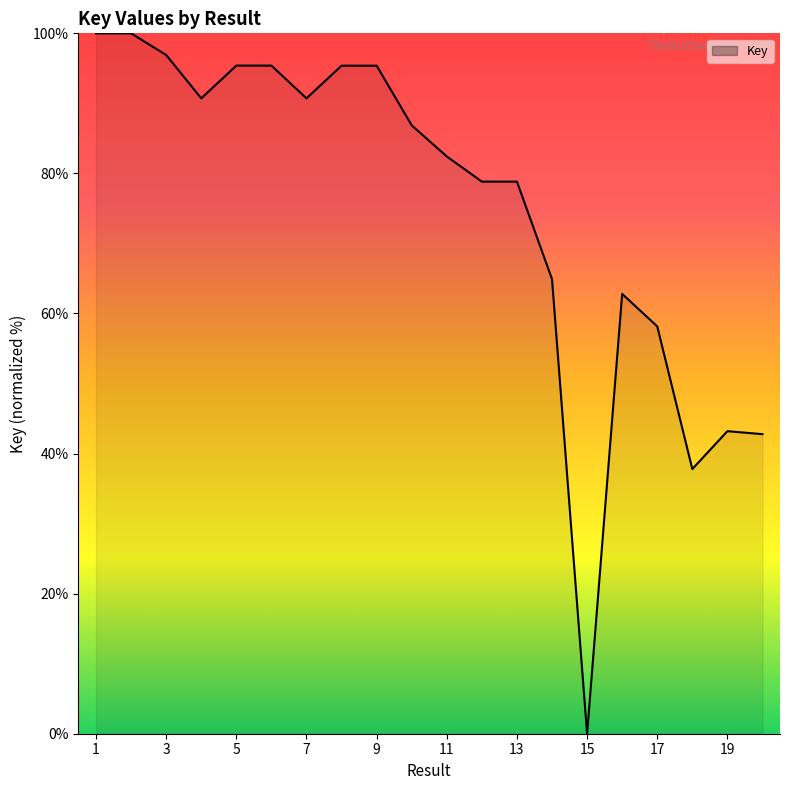

What is the average value?

74.8